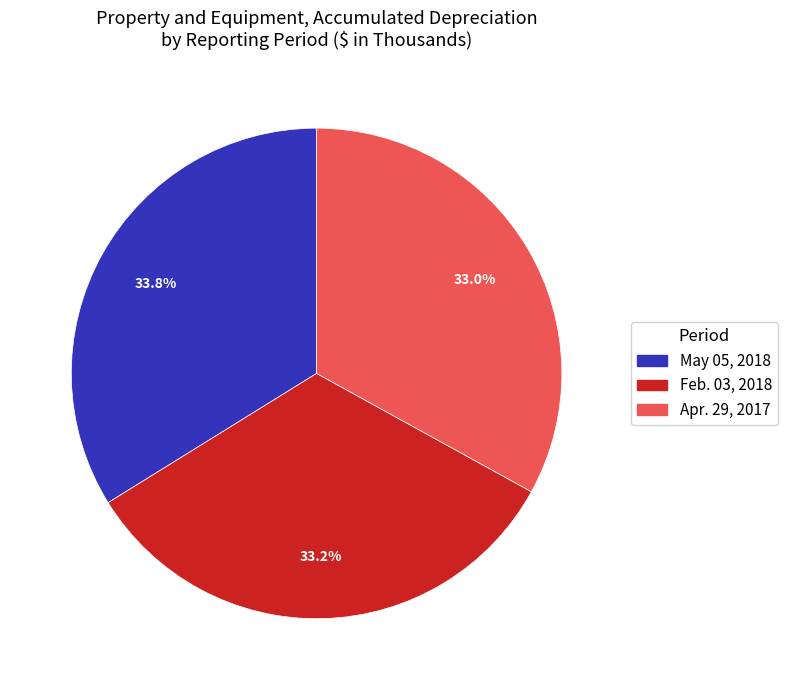

Count the number of slices in the pie.

3